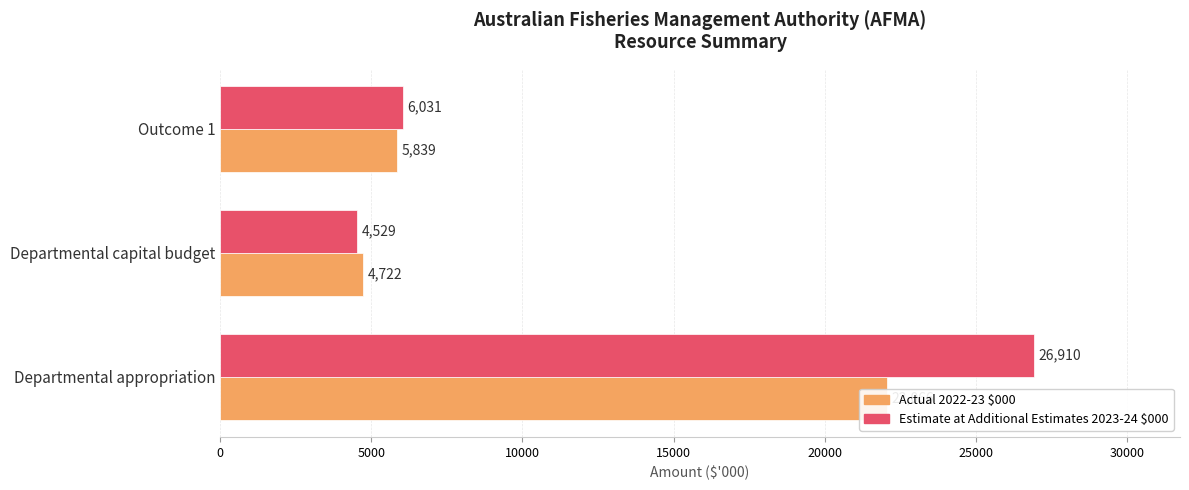

How many data points in Actual 2022-23 $000 are above 5839?

1